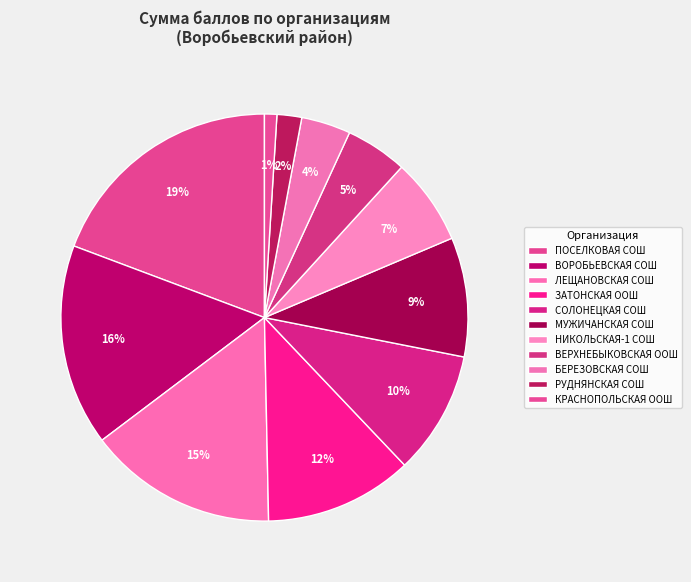

How much of the chart is everything except БЕРЕЗОВСКАЯ СОШ?

96.1%